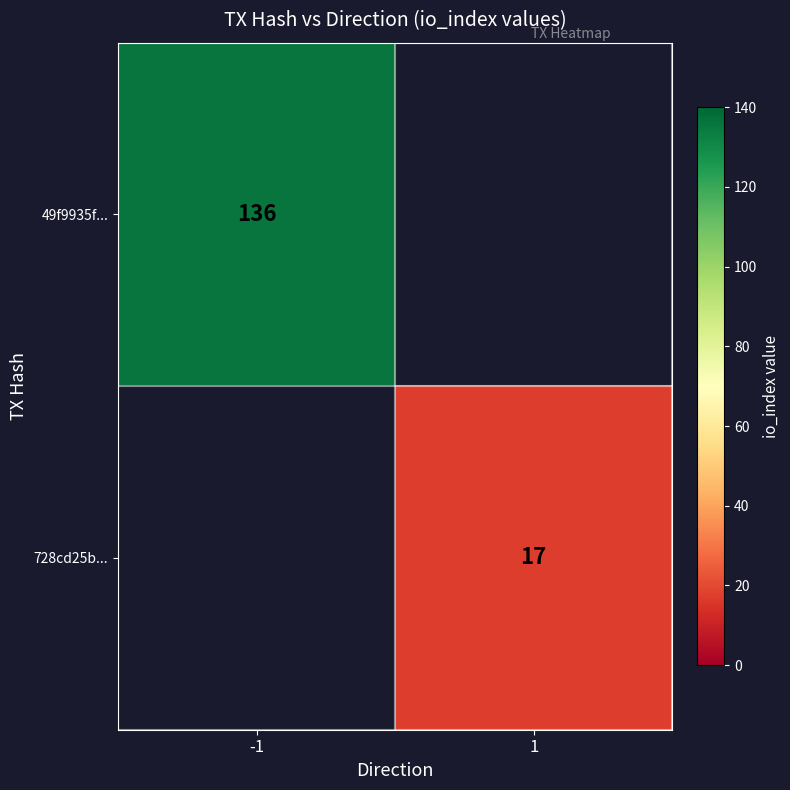

Is the value of 728cd25b... at 1 greater than the value of 49f9935f... at -1?

No